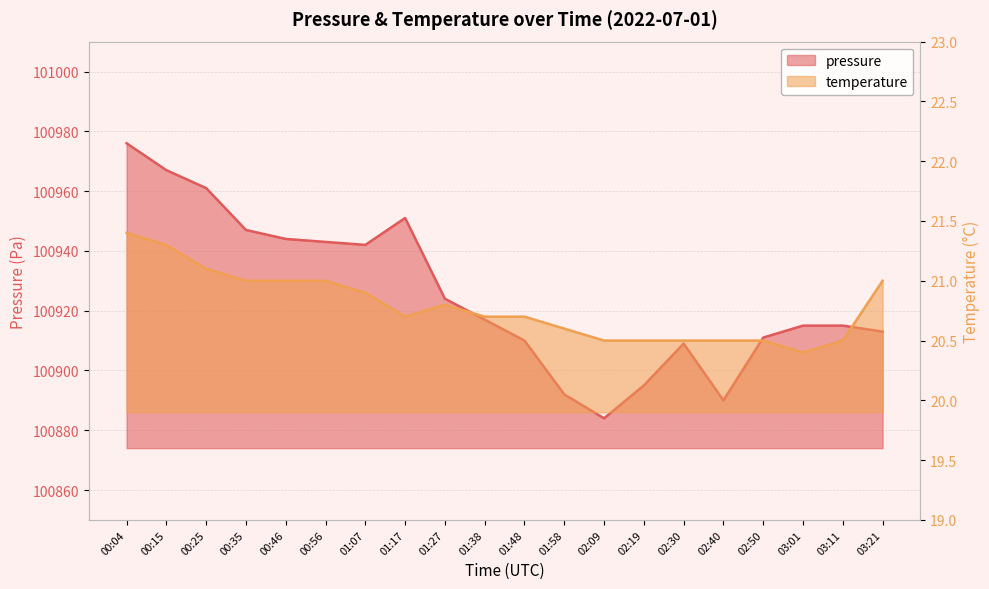

At which label is temperature closest to 20?

03:01